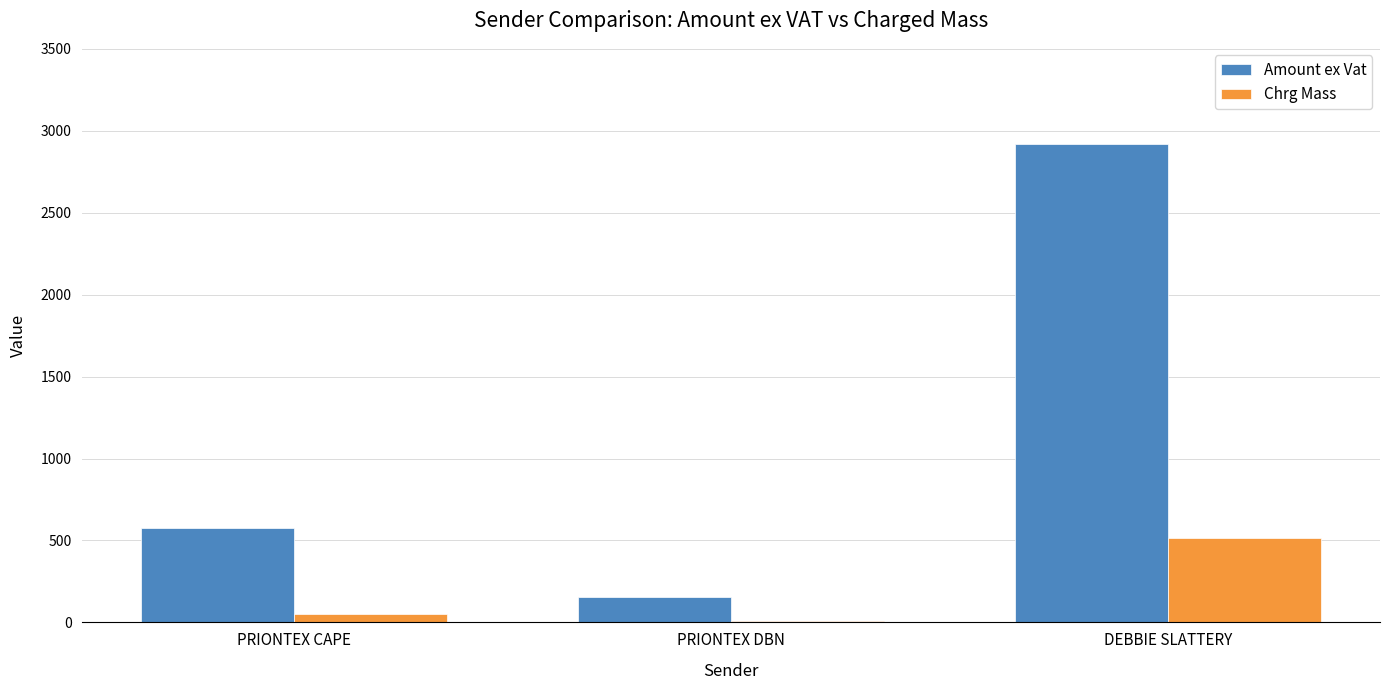

Which category has the highest value in the Amount ex Vat series?

DEBBIE SLATTERY